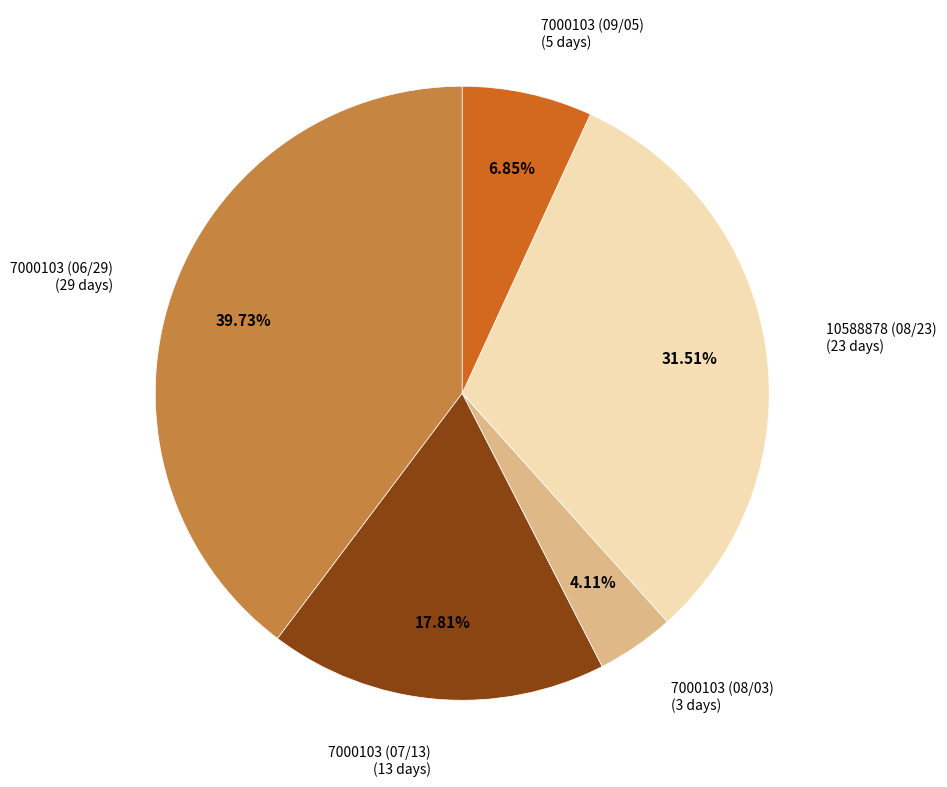

True or false: 10588878 (08/23) accounts for 32% of the total.

True